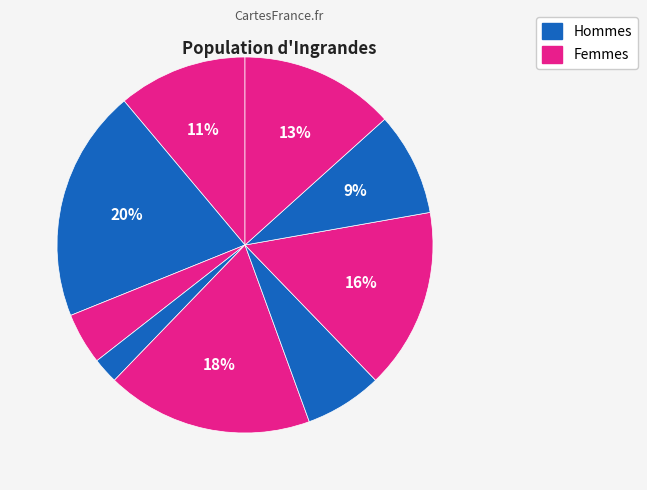

How many segments does this pie chart have?

9